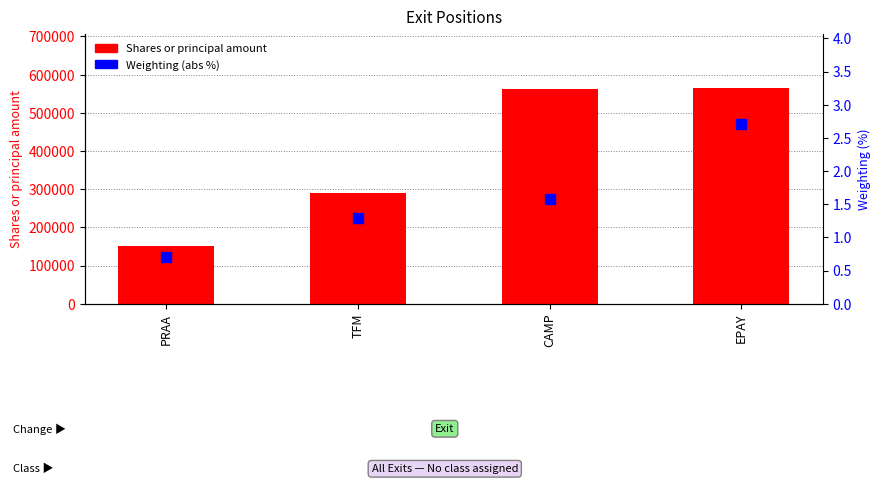

Which series contains the lowest Y value?

Weighting (abs %)